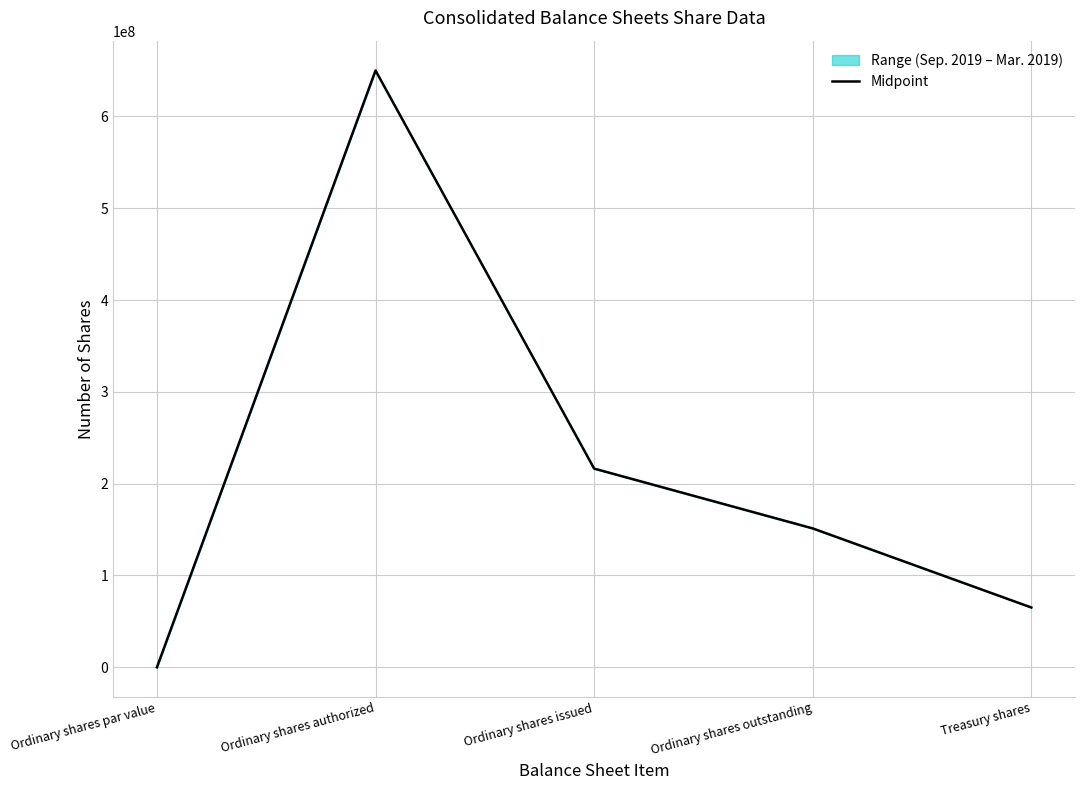

Reading left to right, transcribe all the data shown in this chart.

Ordinary shares par value=0.0	Ordinary shares authorized=650000000.0	Ordinary shares issued=216433038.0	Ordinary shares outstanding=151282793.5	Treasury shares=65150244.5